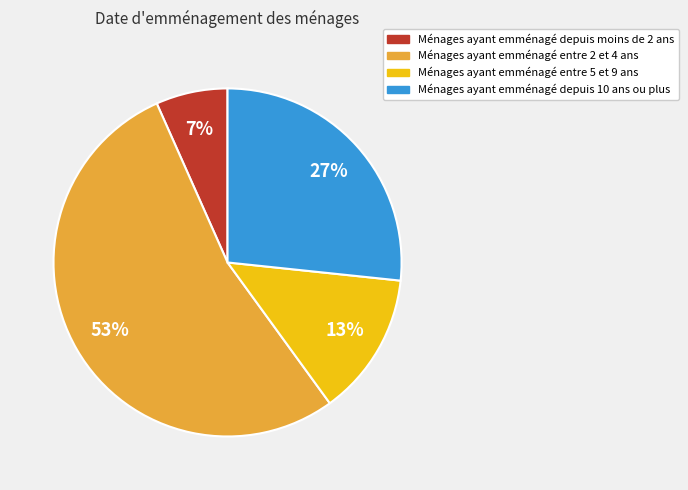

To the nearest percent, what percentage of the pie is Ménages ayant emménagé depuis moins de 2 ans?

7%